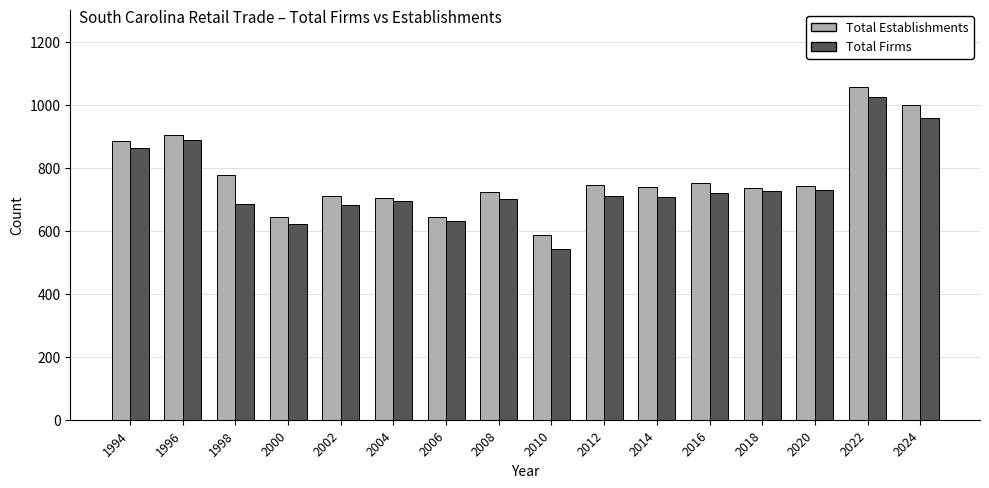

The value of Total Firms at 1994 is 863. True or false?

True